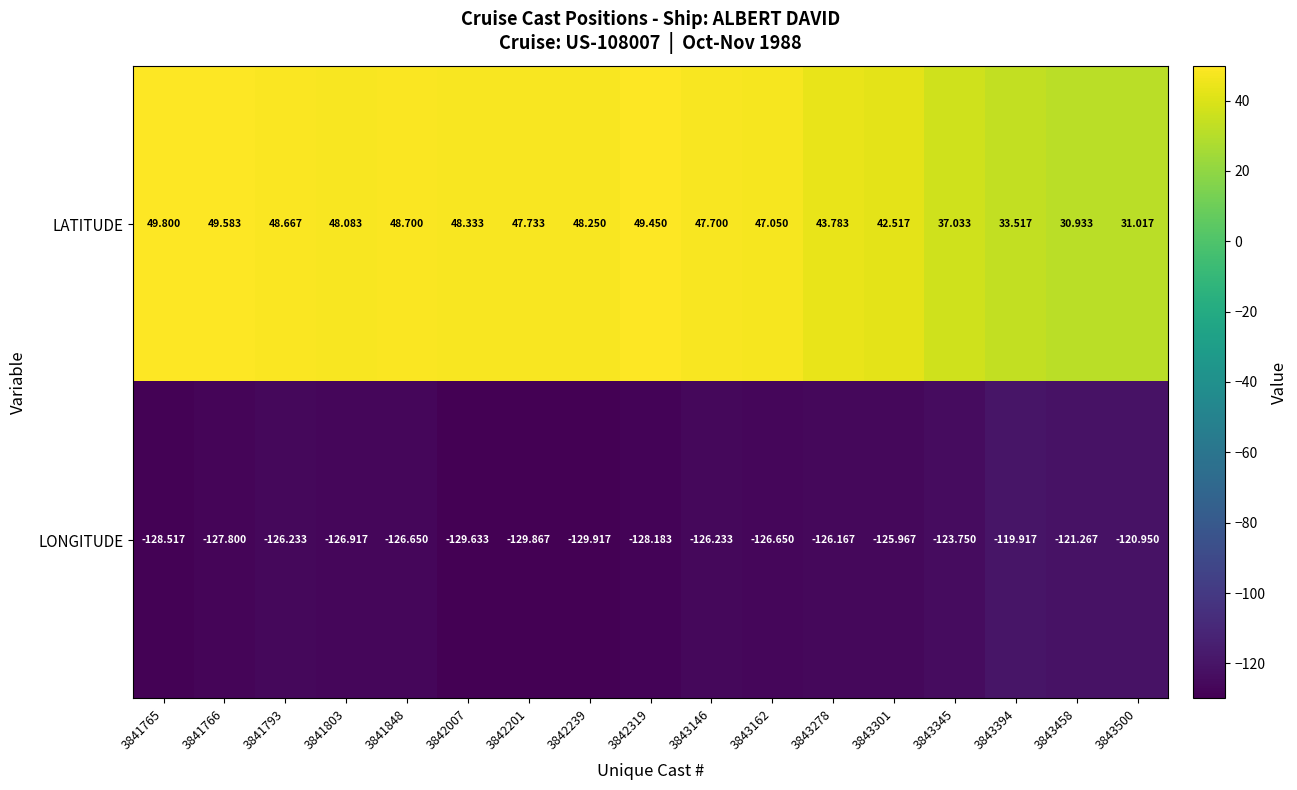

List the series in order of their overall mean, highest first.

LATITUDE, LONGITUDE